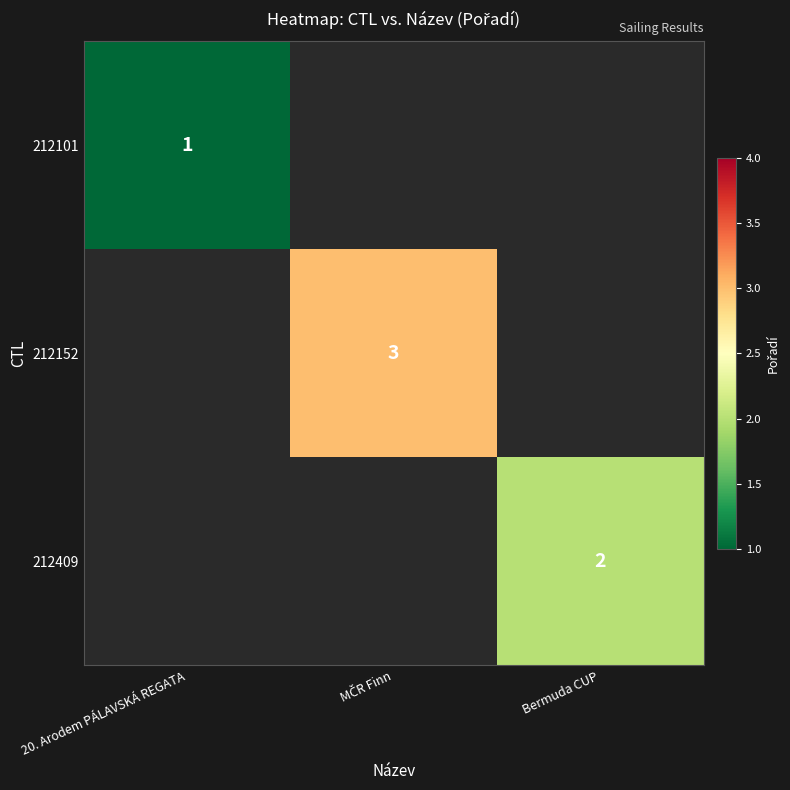

At which label does 212152 reach its minimum?

20. Arodem PÁLAVSKÁ REGATA